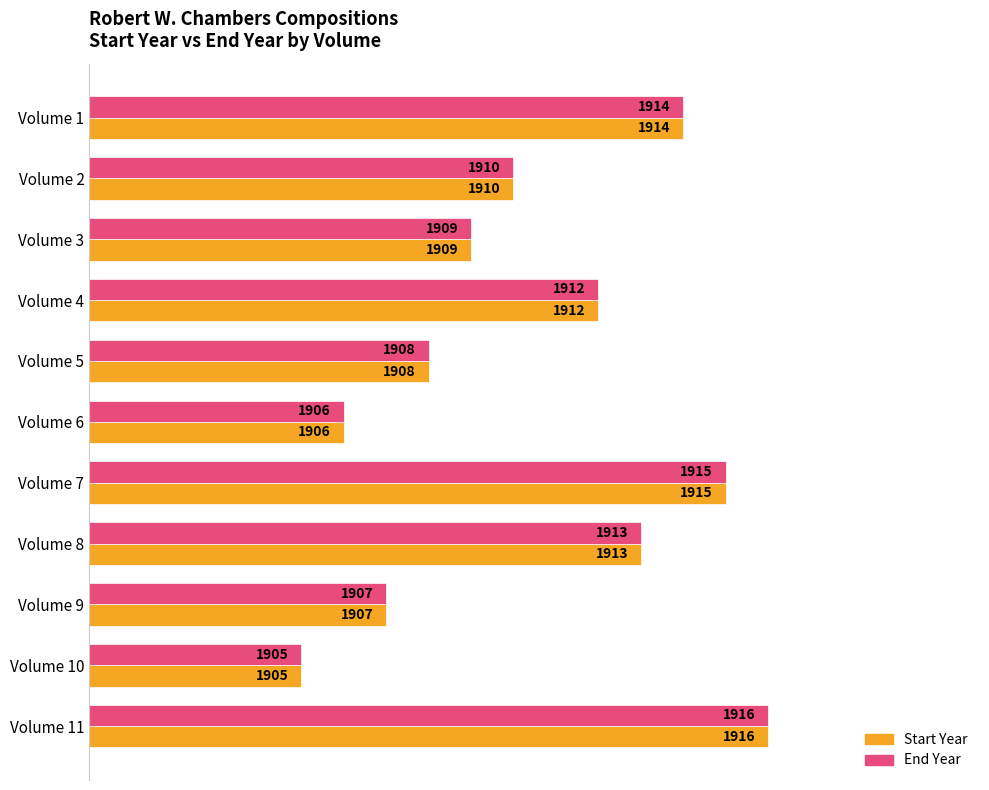

What are all the series names shown in the legend?

Start Year, End Year